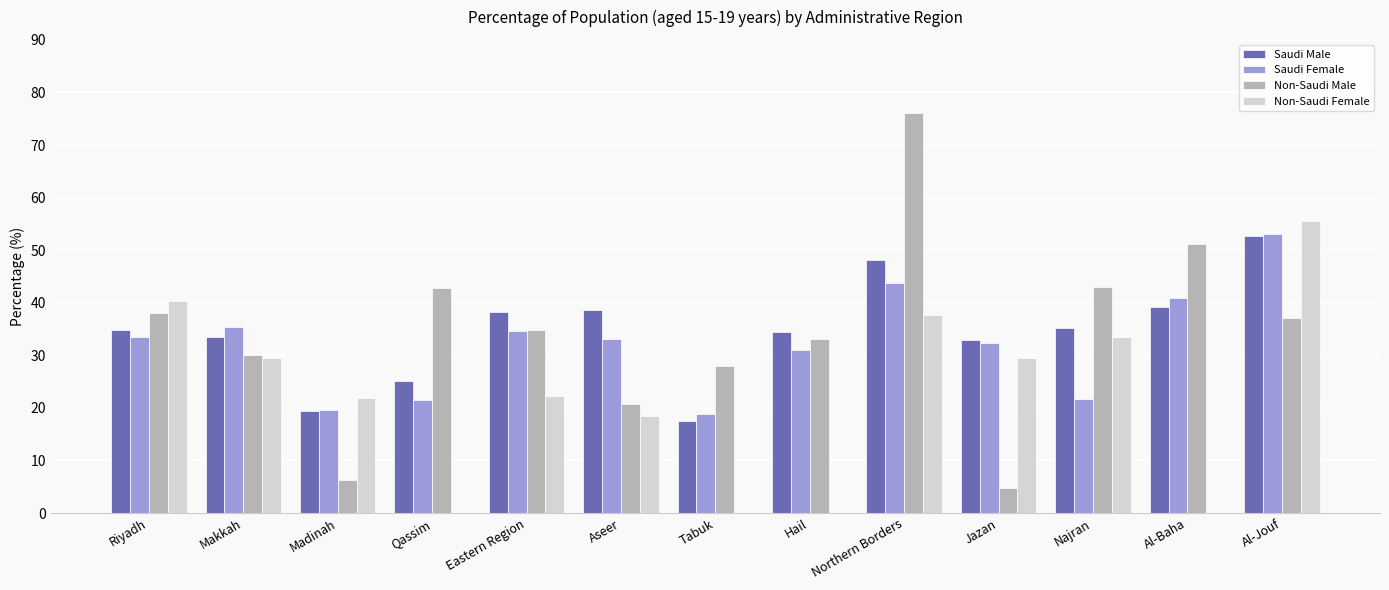

What is the difference between the Non-Saudi Male values at Hail and Al-Baha?

18.2